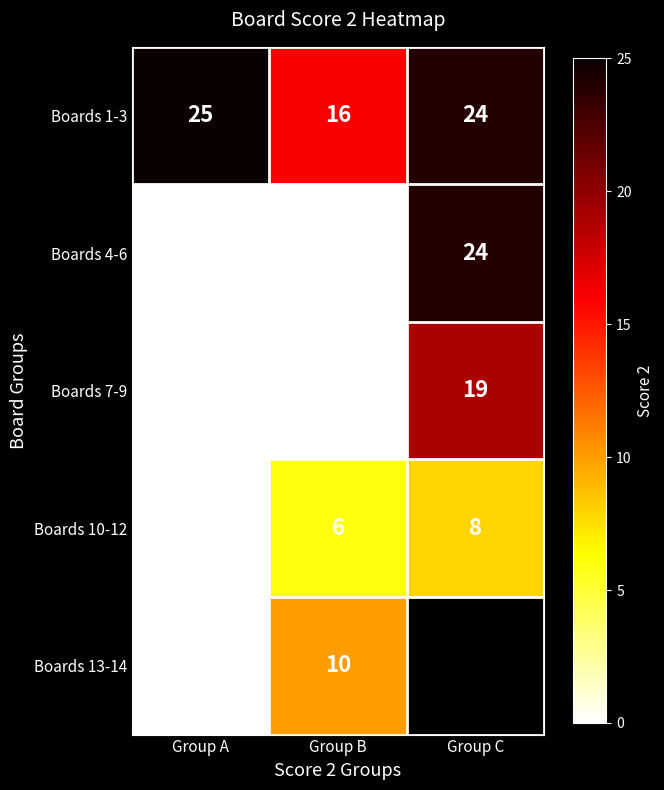

At which category is the sum across all series the highest?

Group B